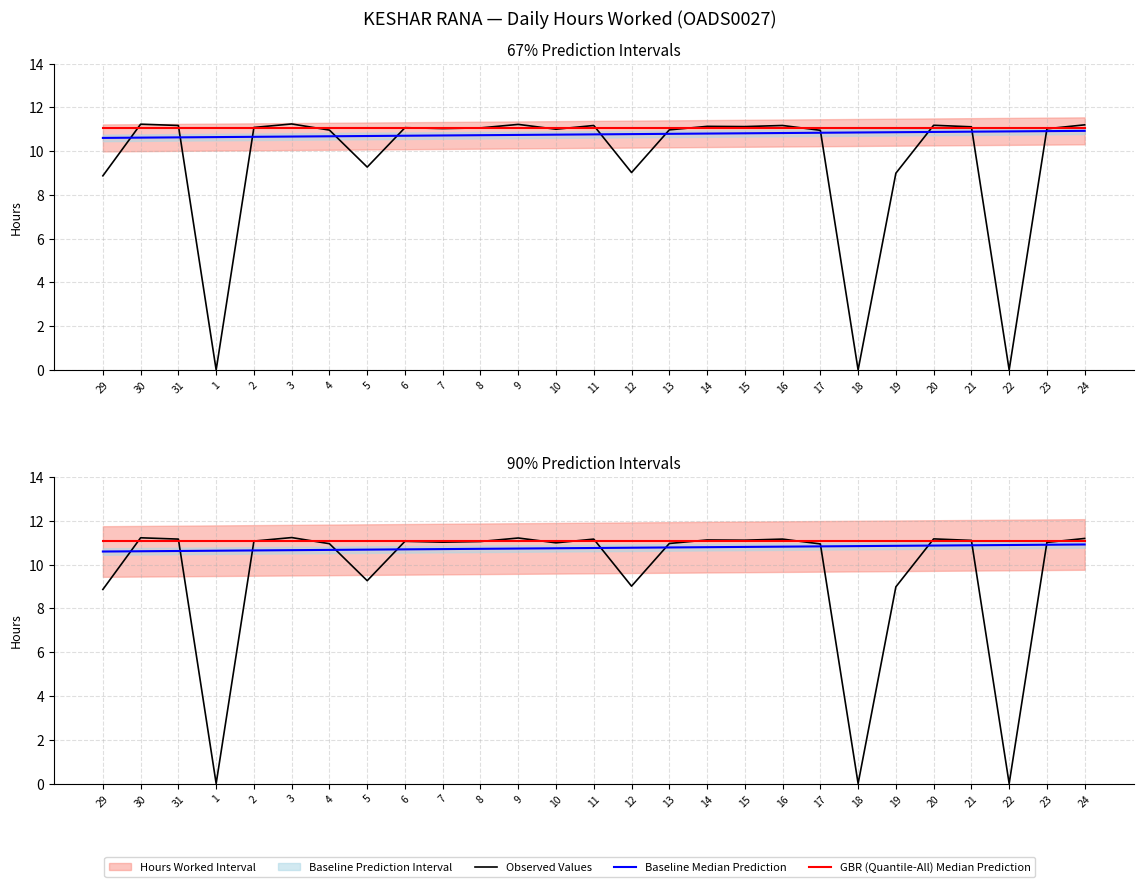

Is this an area chart (filled region under the line)?

No